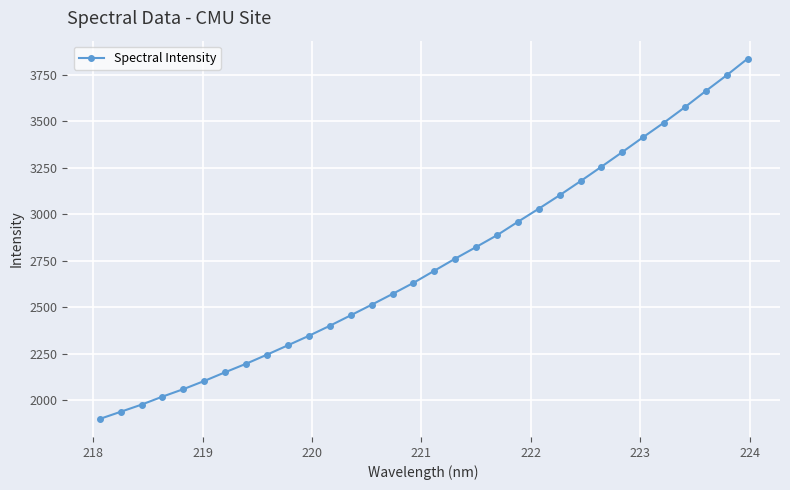

True or false: the data has more than 2 interior local peaks.

False